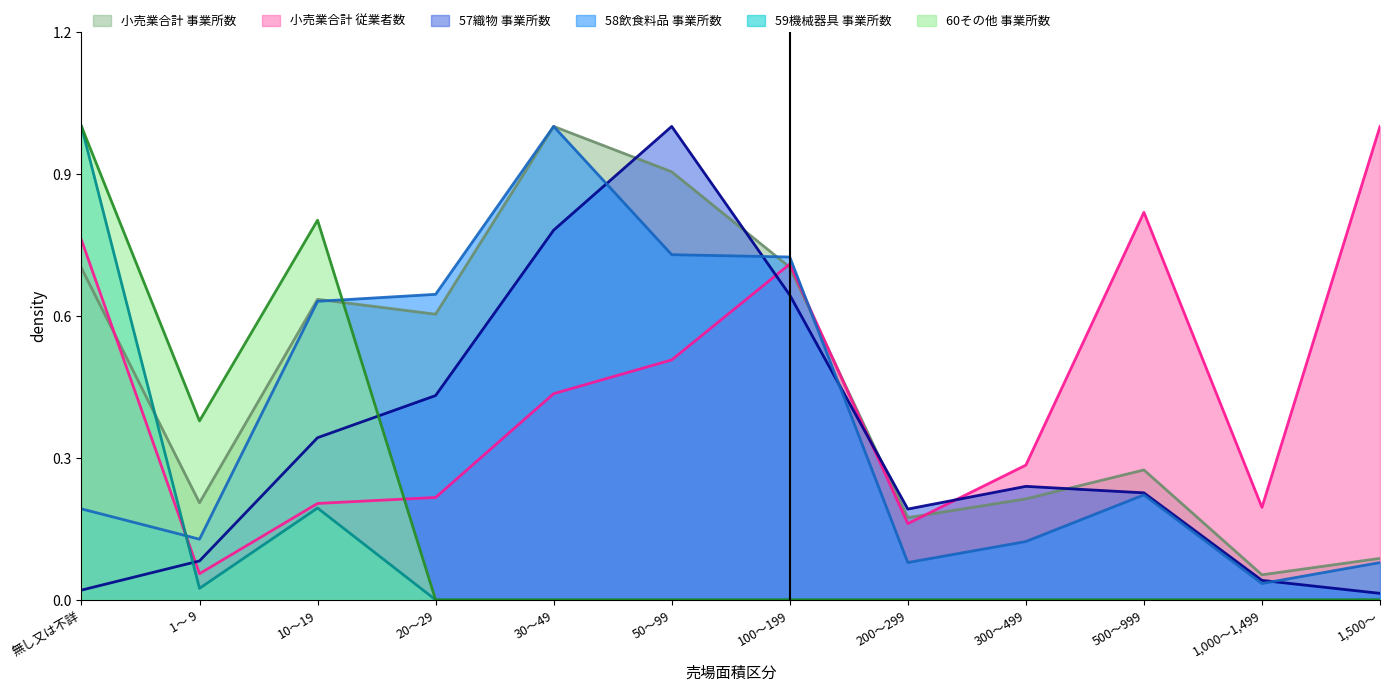

What is the label of the 5th point from the right?

200～299